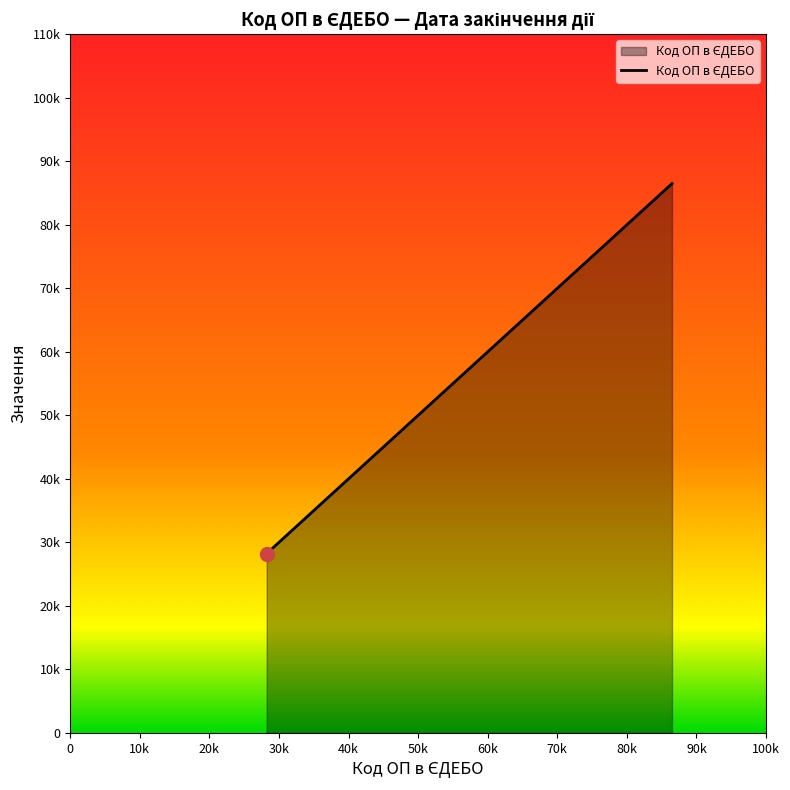

Does the chart have visible grid lines?

No